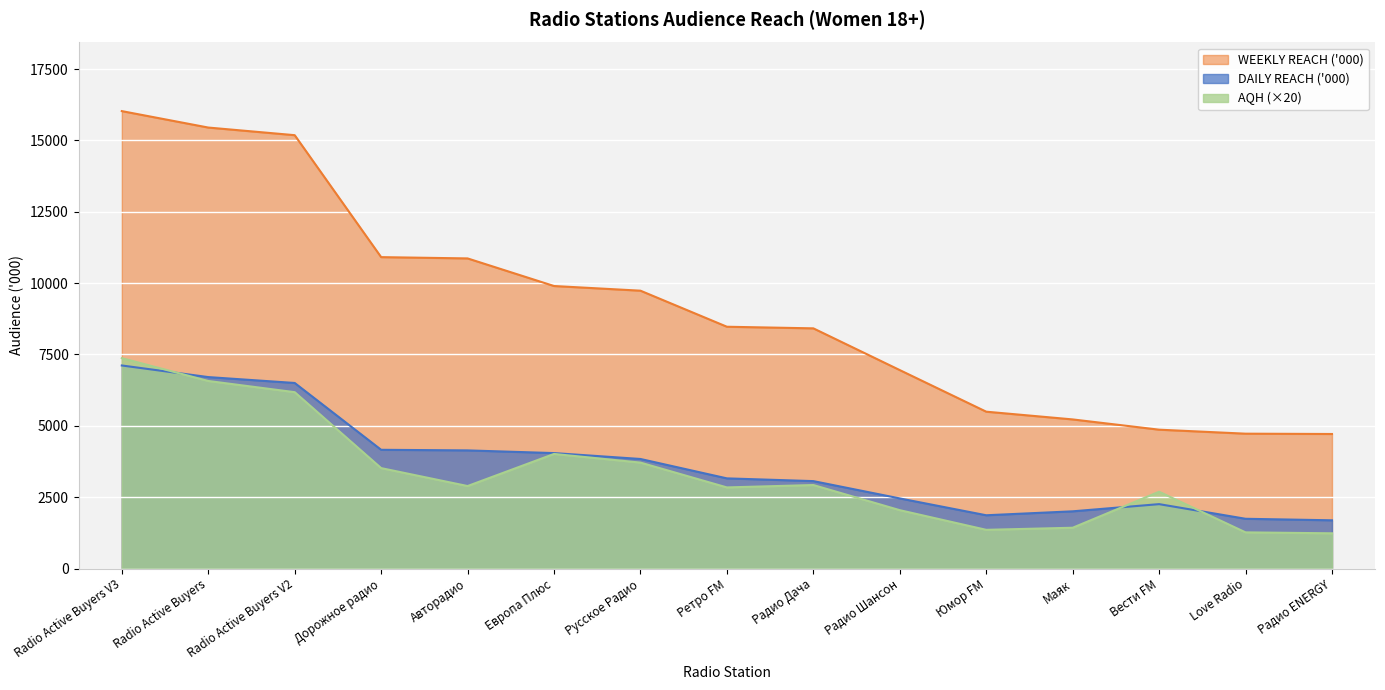

At how many categories does at least one series exceed 2591?

15